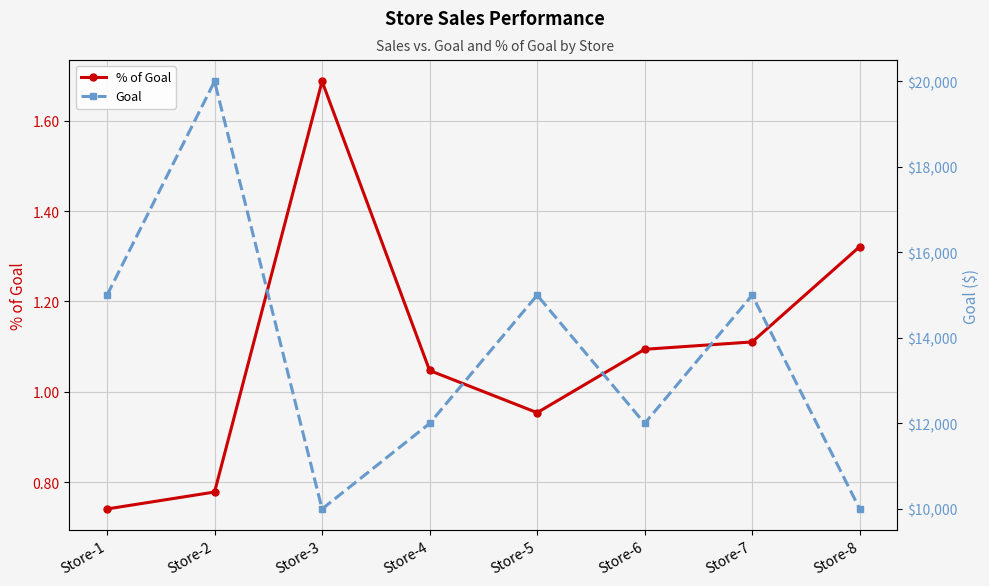

Reading left to right, extract all data points from this chart.

% of Goal: Store-1=0.7	Store-2=0.8	Store-3=1.7	Store-4=1.0	Store-5=1.0	Store-6=1.1	Store-7=1.1	Store-8=1.3
Goal: Store-1=15000.0	Store-2=20000.0	Store-3=10000.0	Store-4=12000.0	Store-5=15000.0	Store-6=12000.0	Store-7=15000.0	Store-8=10000.0